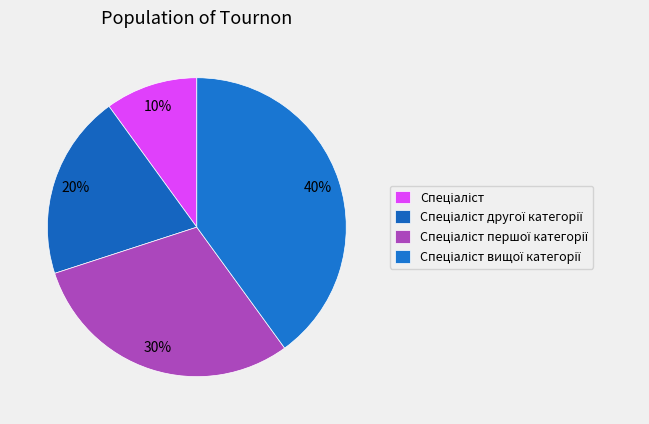

Count the number of slices in the pie.

4